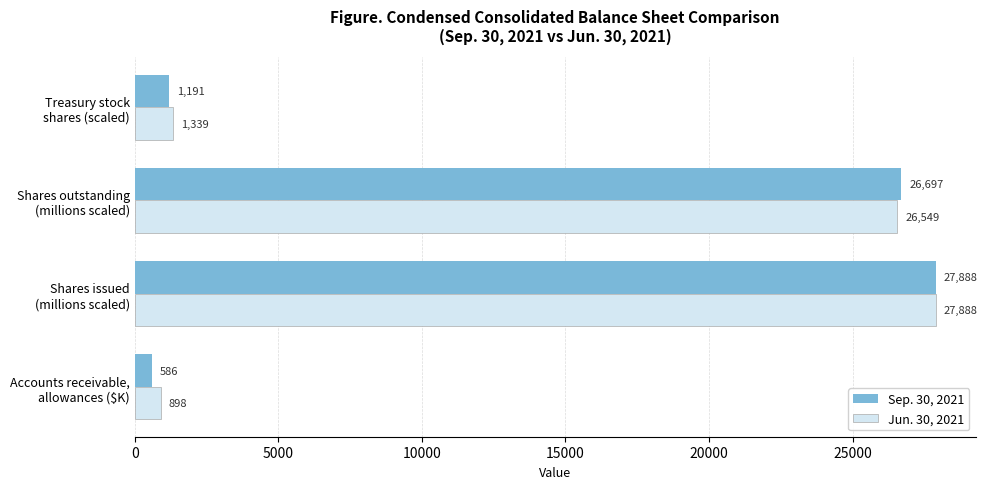

What is the difference between the maximum and minimum values in the Sep. 30, 2021 series?

27302